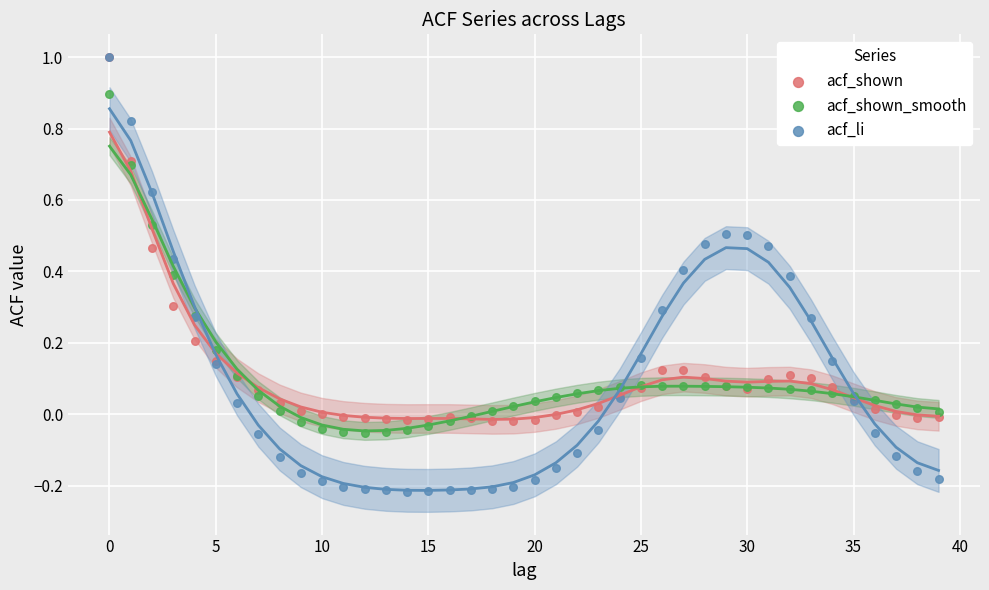

Which series contains the lowest Y value?

acf_li